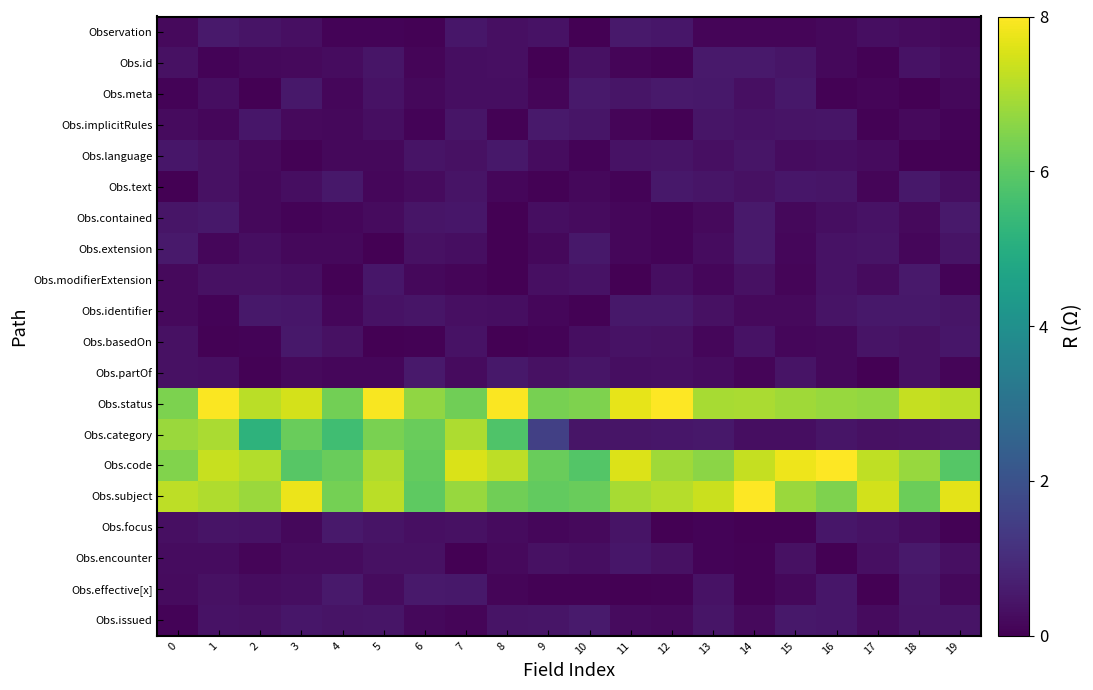

What is the spread (max minus min) of values at 17?

7.4